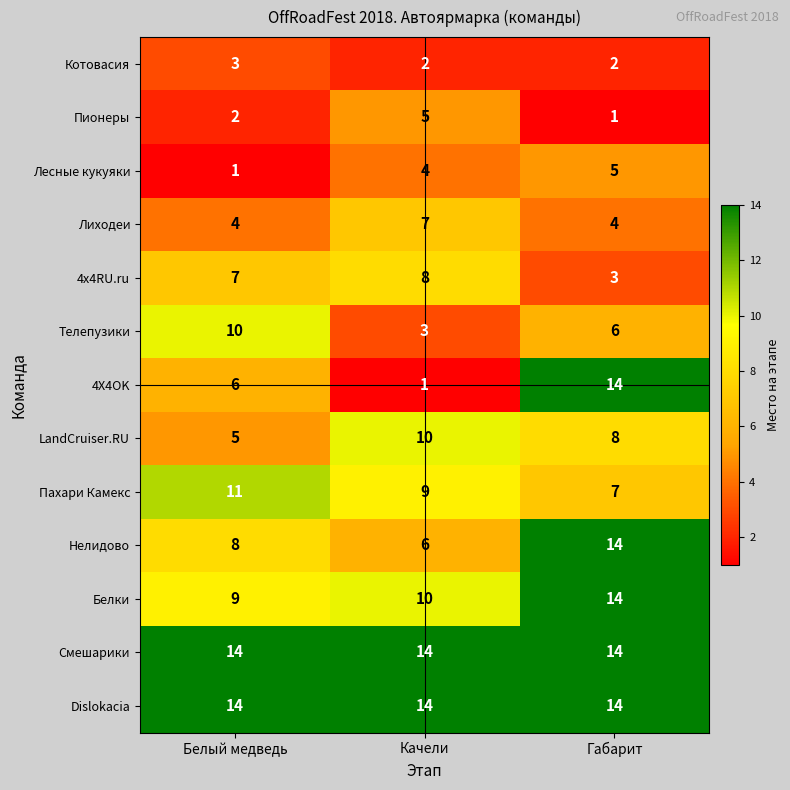

What is the average value of the Пахари Камекс series?

9